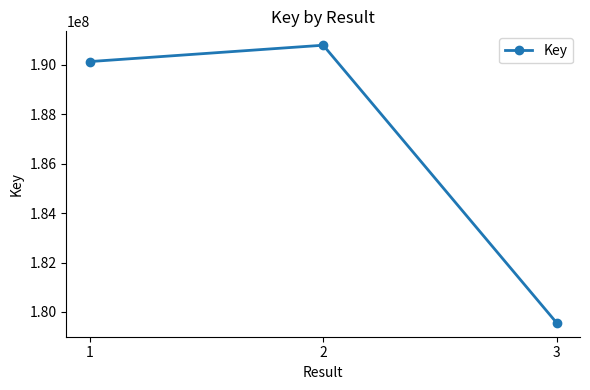

Between 1 and 2, which is larger?

2